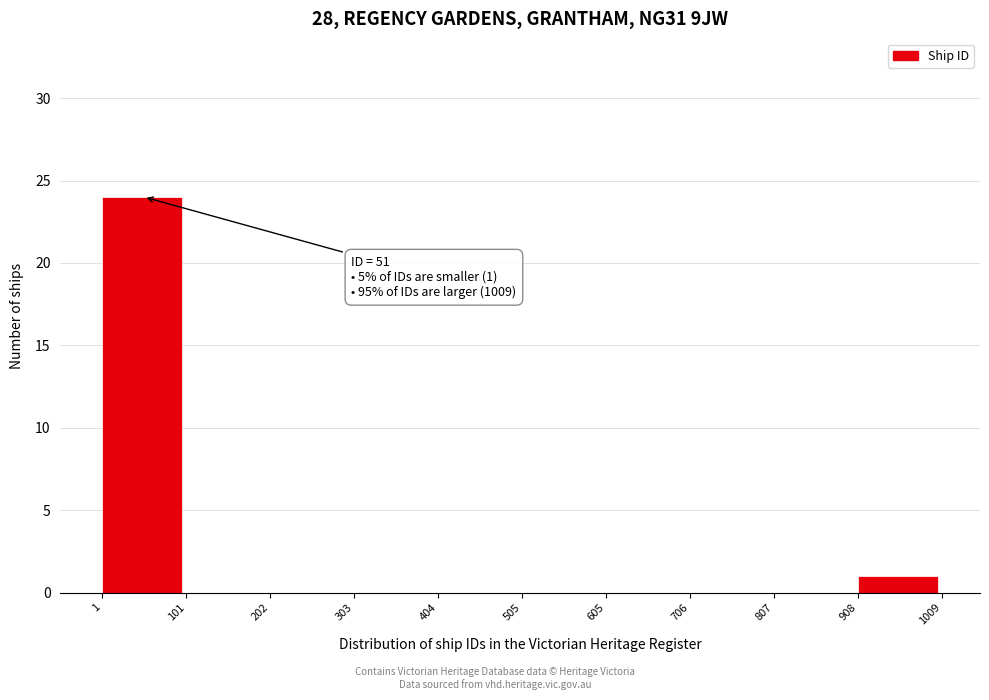

Which range on the x-axis has the tallest bar?

1 to 101